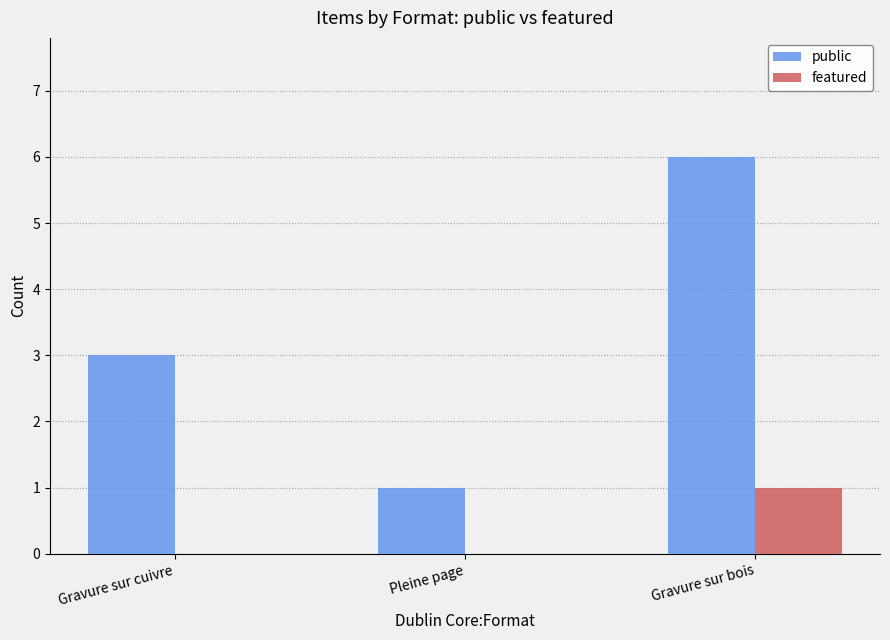

Is the value of featured at Pleine page greater than the value of public at Gravure sur cuivre?

No